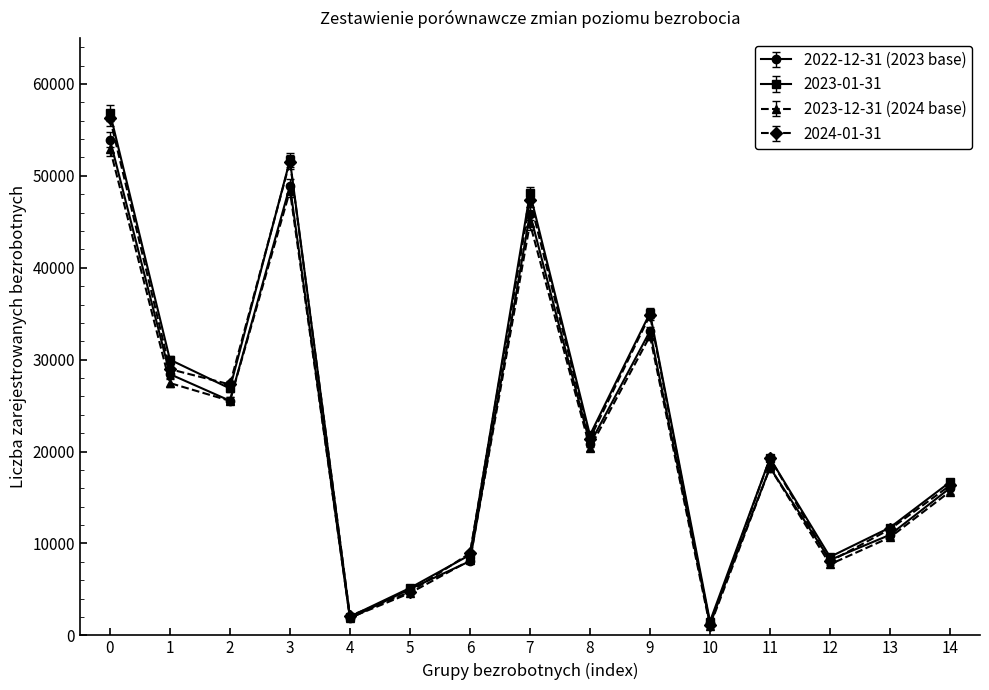

List the series in order of their peak value, highest first.

2023-01-31, 2024-01-31, 2022-12-31 (2023 base), 2023-12-31 (2024 base)